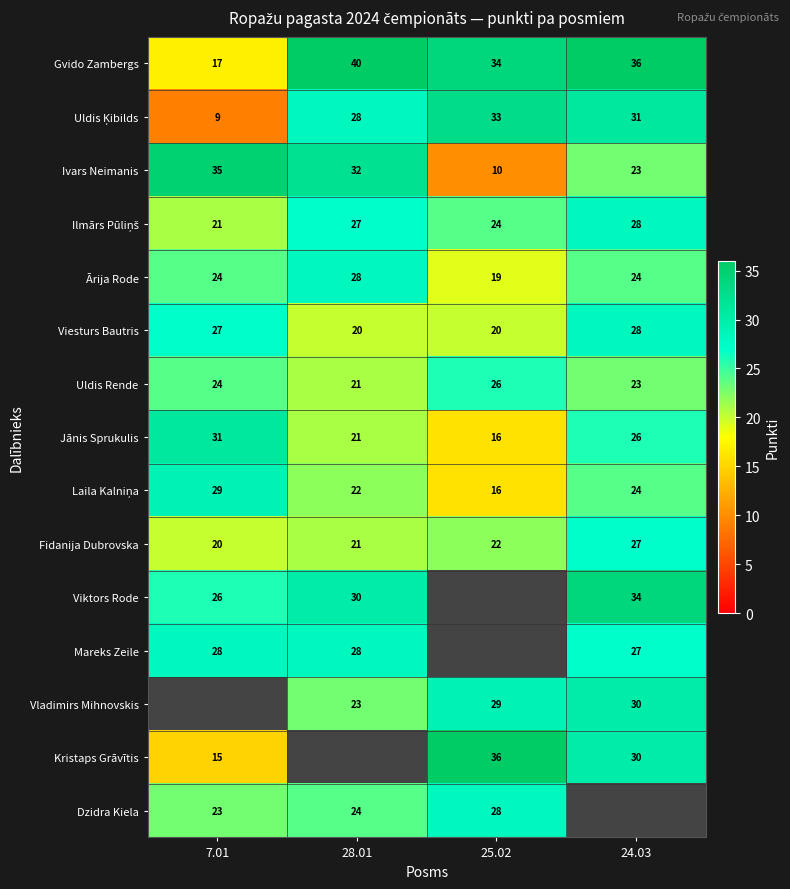

What is the approximate value of Gvido Zambergs at 28.01, to the nearest 5?

40